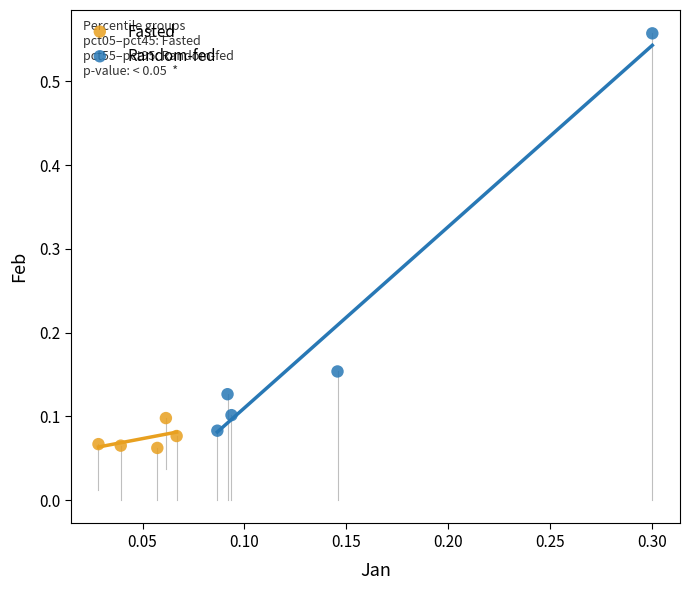

Which series has the widest spread of Y values?

Random-fed